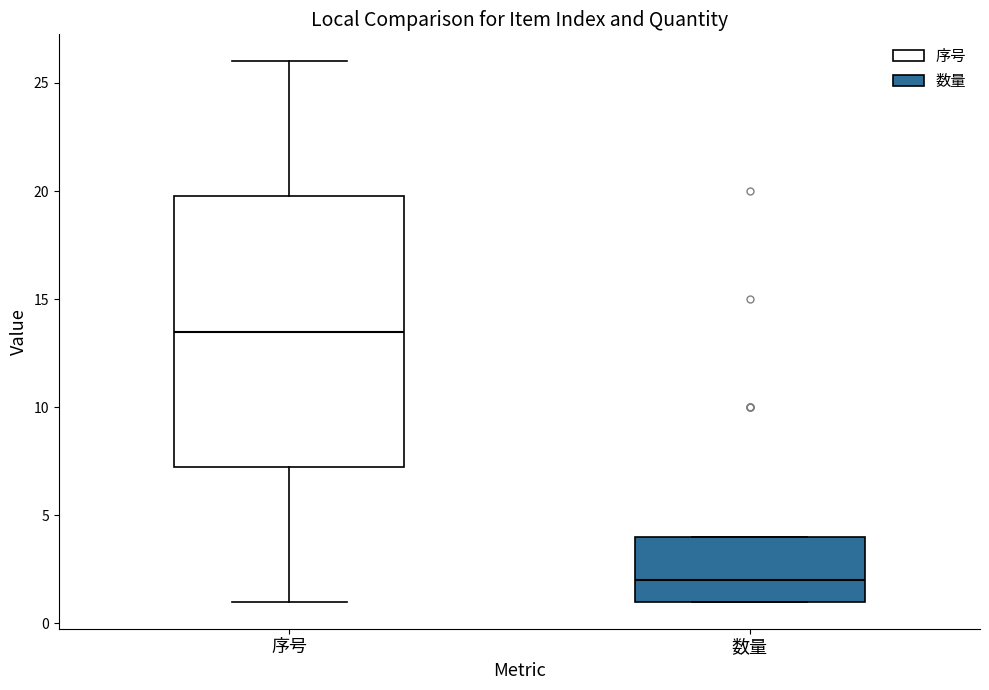

Which box's median line is the lowest?

数量